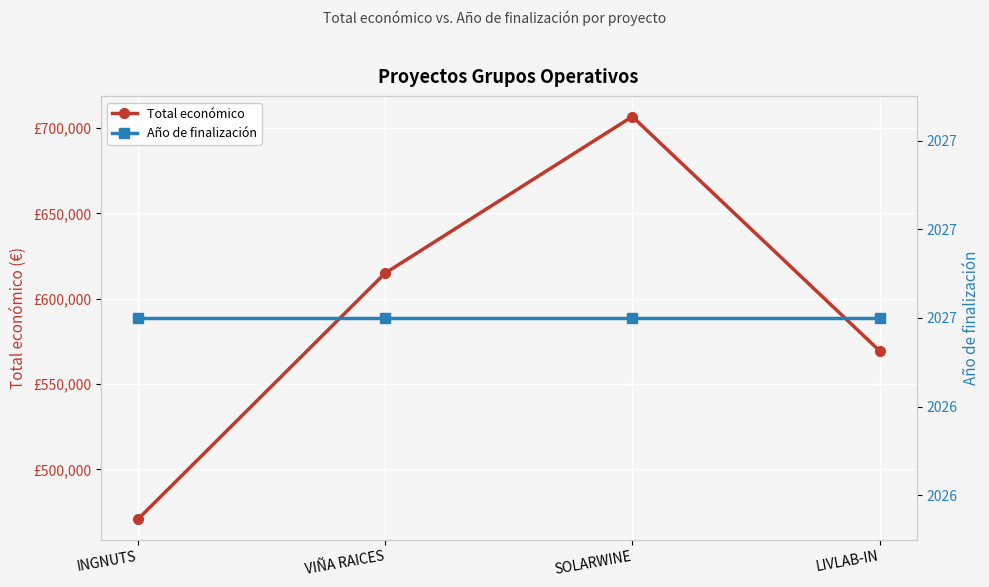

At SOLARWINE, list the series in order from largest to smallest.

Total económico, Año de finalización